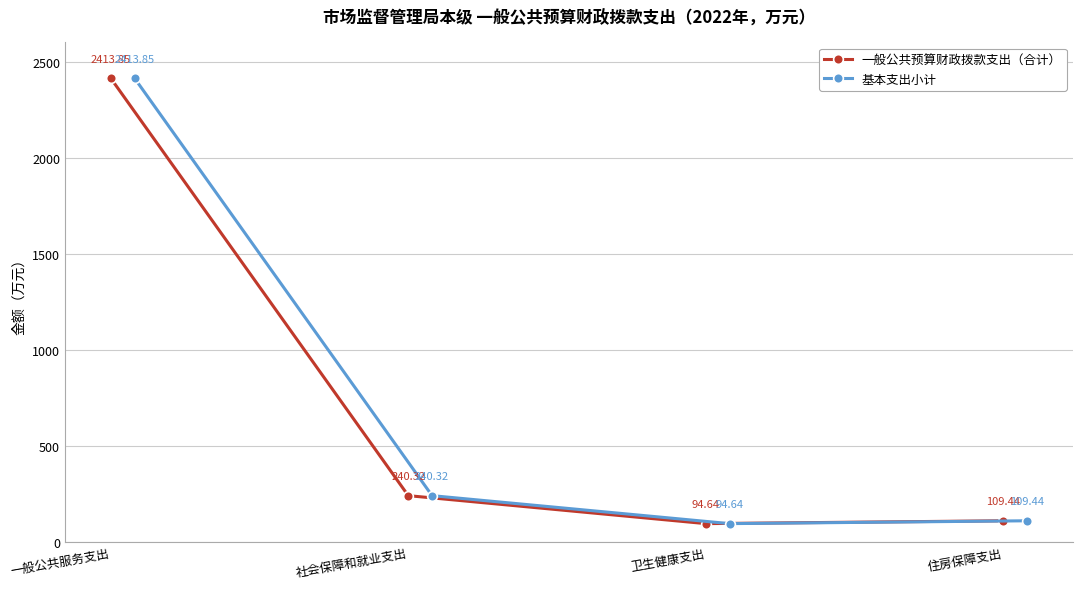

Which series has the widest spread of values?

一般公共预算财政拨款支出（合计）